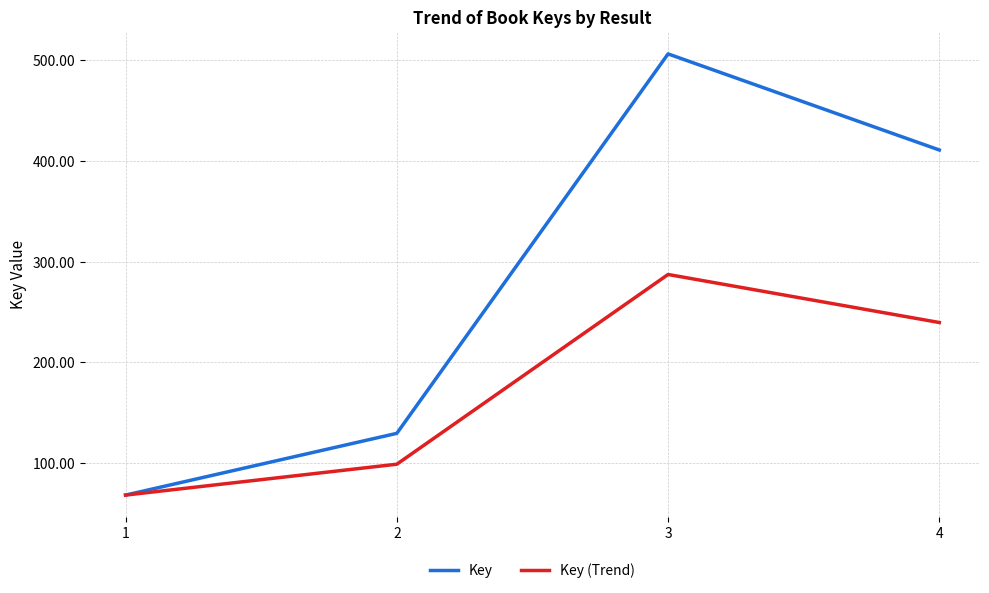

Which series has the largest total across all categories?

Key